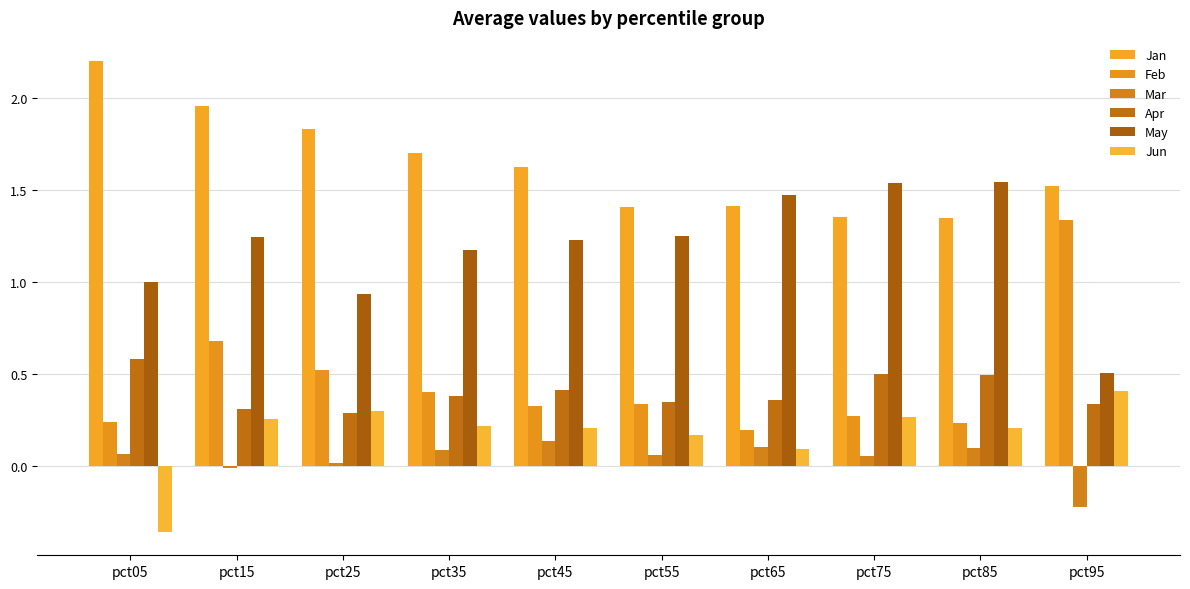

Which category has the highest value in the Jan series?

pct05